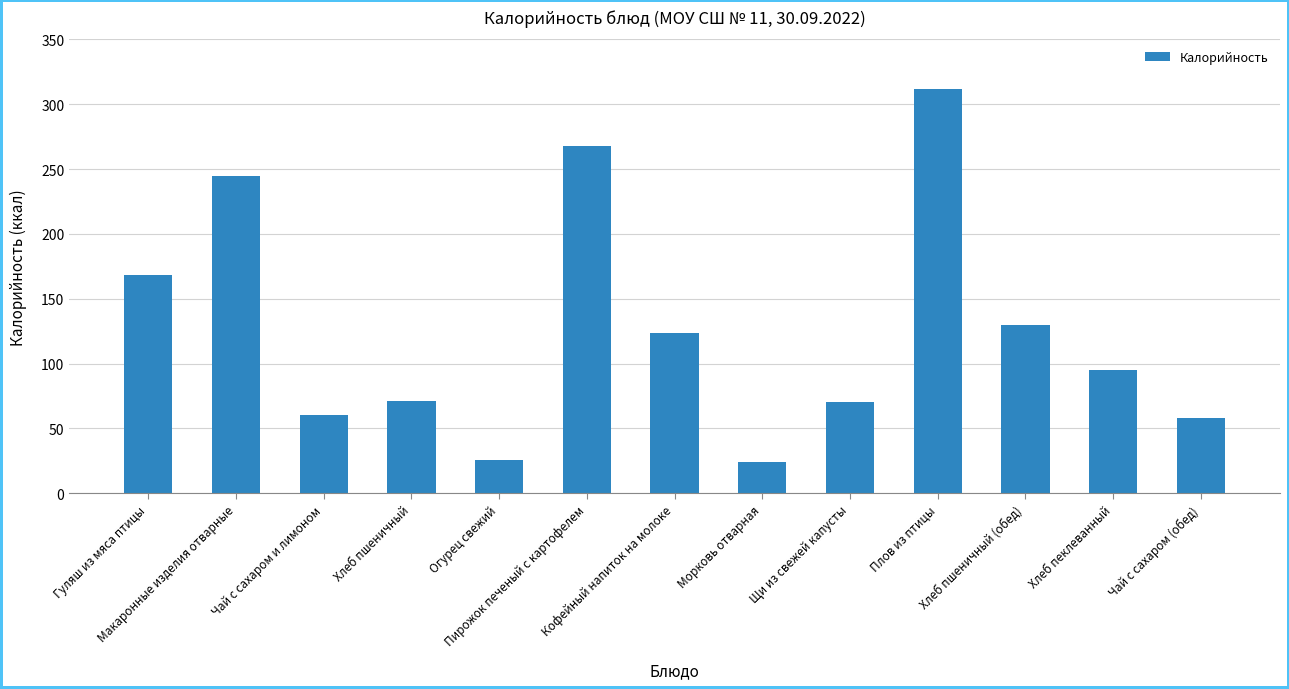

How many values exceed 95?

7